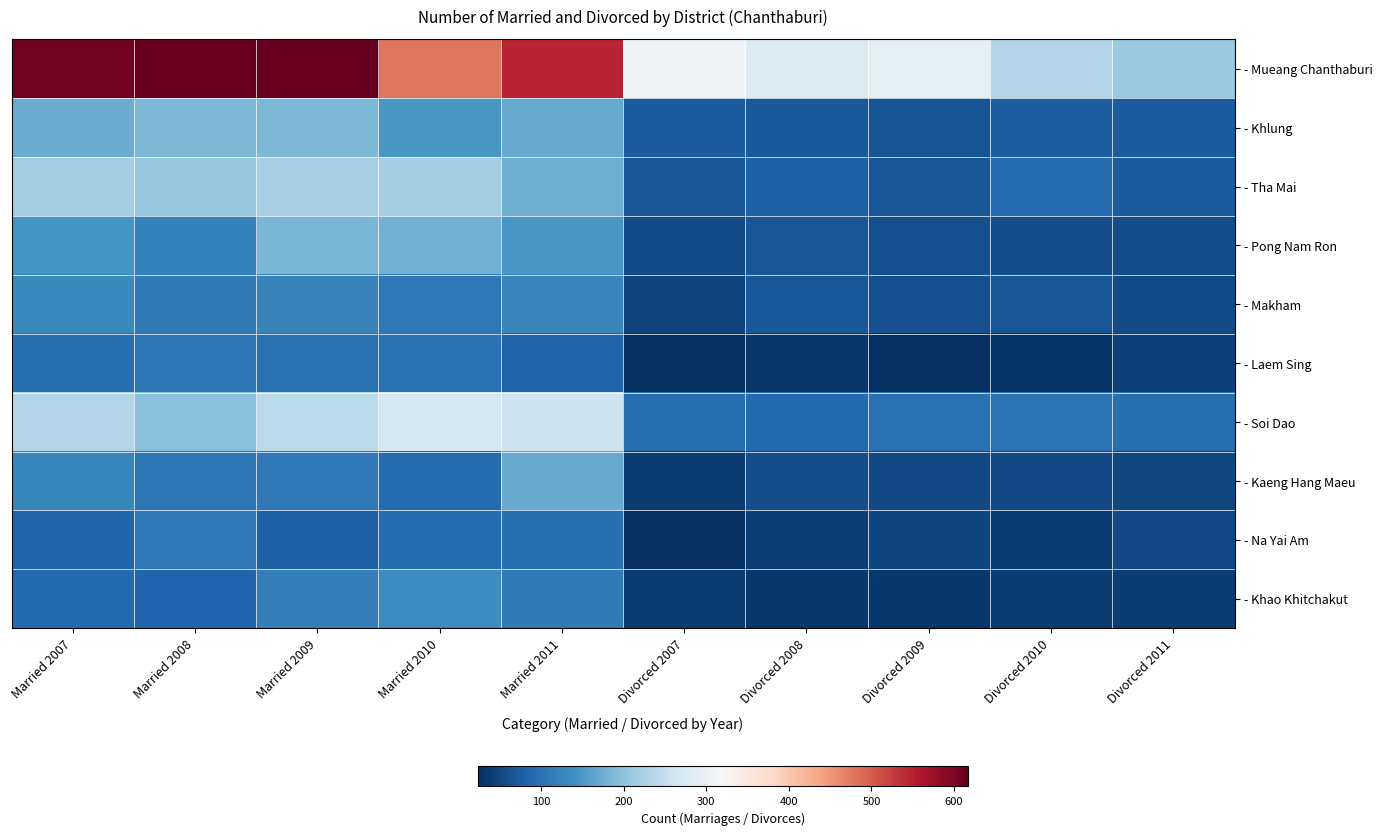

At how many categories does at least one series exceed 35?

10